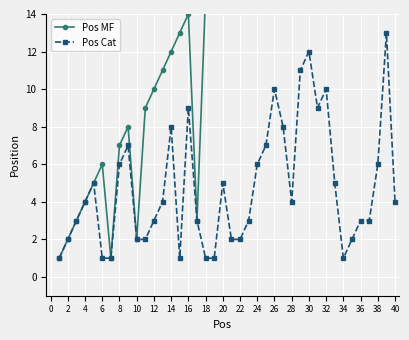

True or false: Pos Cat has more than 2 points higher than both neighbors.

True